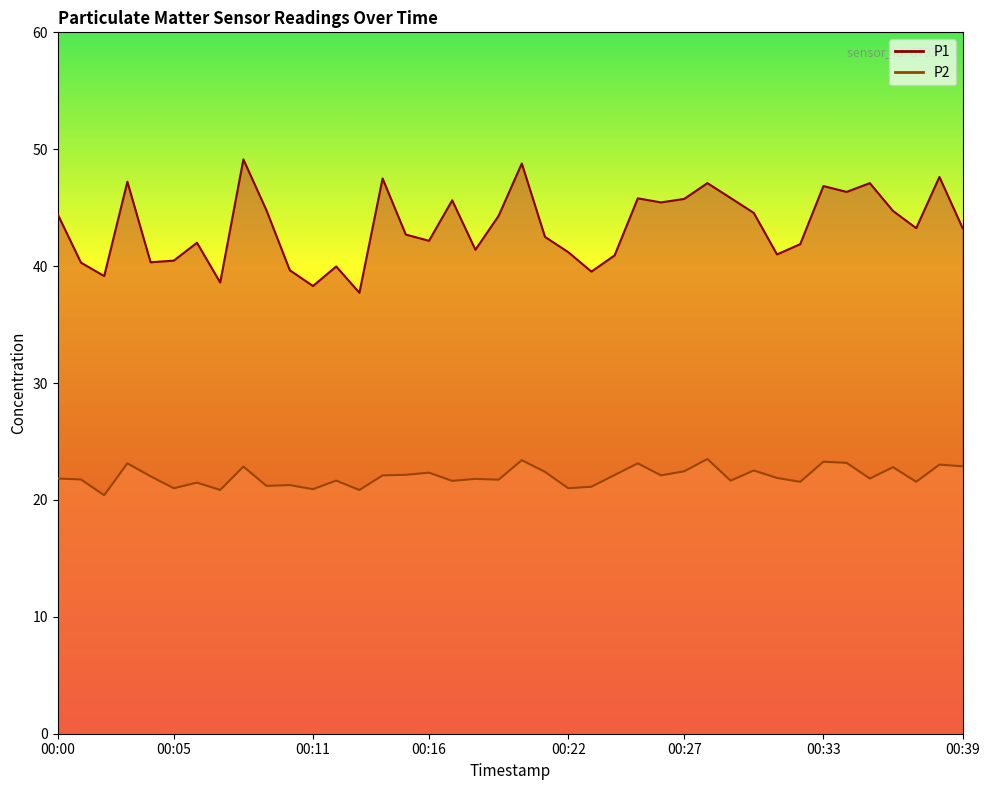

The value of P2 at 00:21 is 34.0. True or false?

False